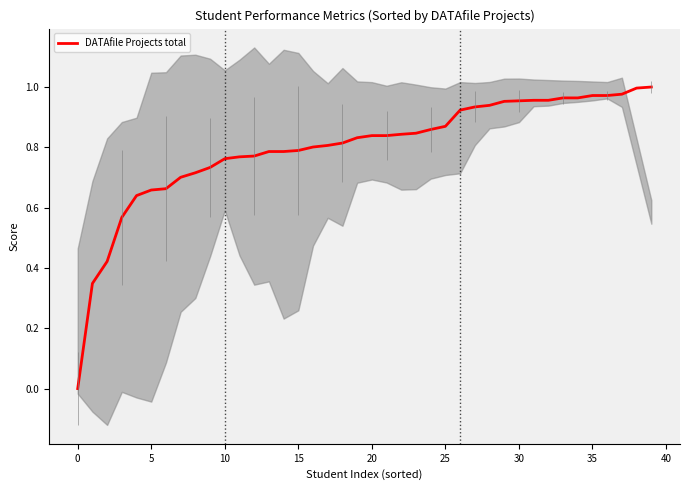

Count the number of categories in the chart.

40